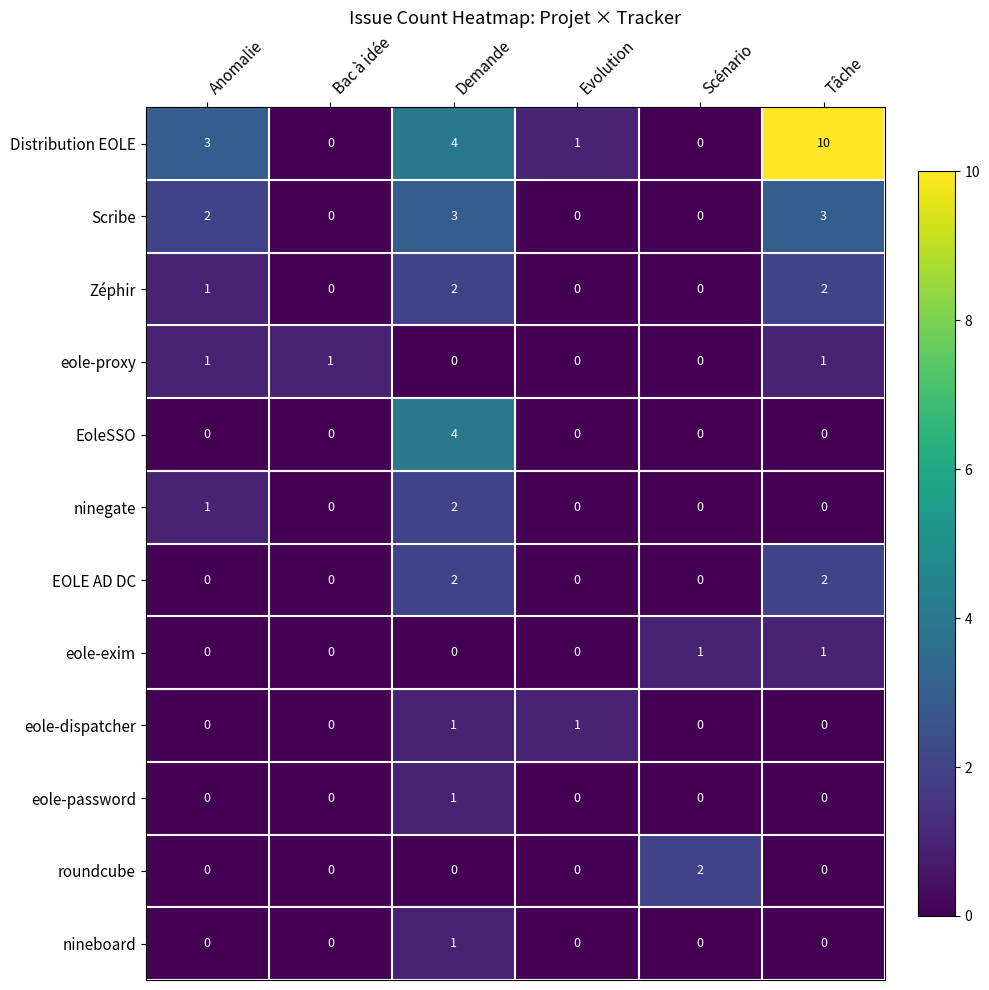

Count the eole-exim values in the range 0 to 1.

6